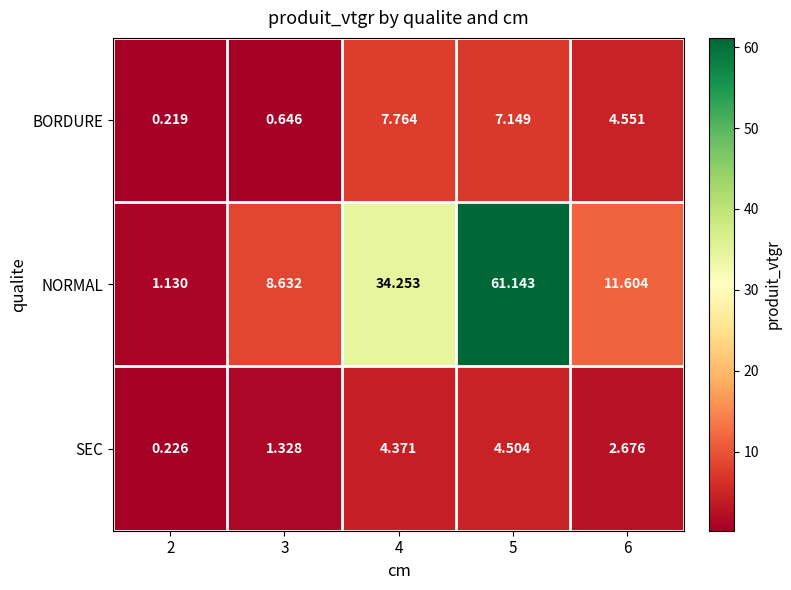

Which series changed the most between 2 and 3?

NORMAL